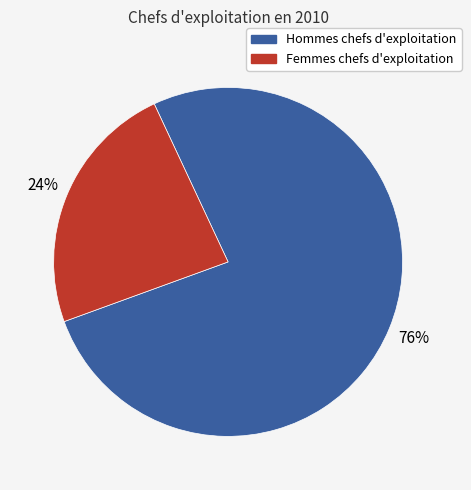

To the nearest percent, what is the average slice percentage?

50%